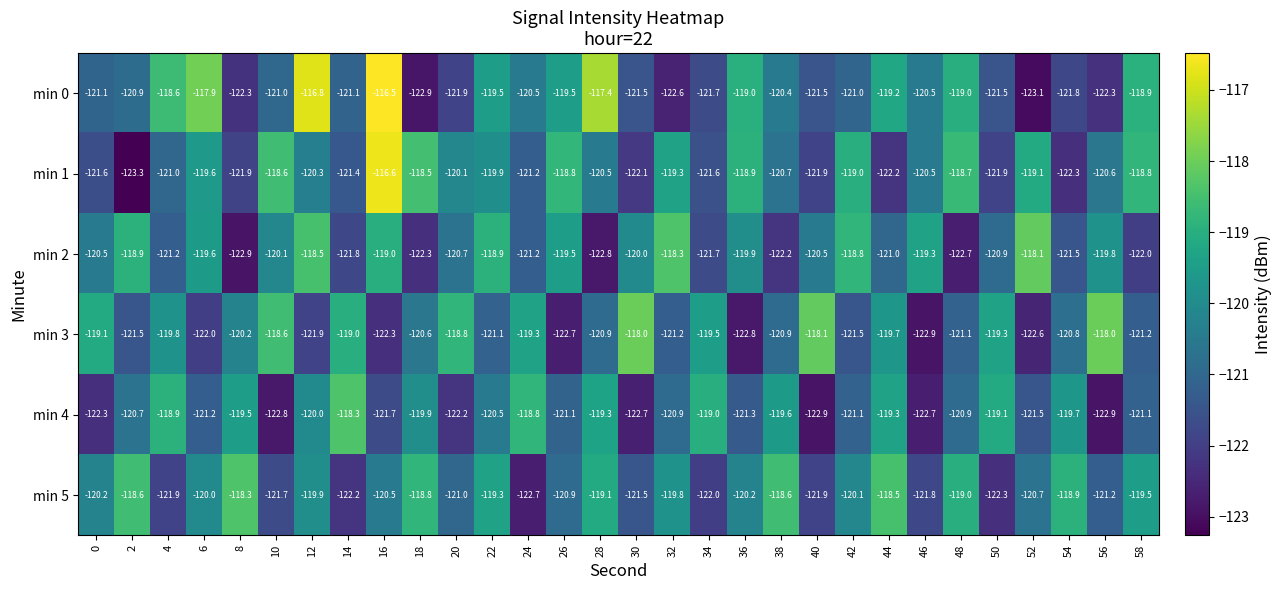

What is the spread (max minus min) of values at 26?

3.9